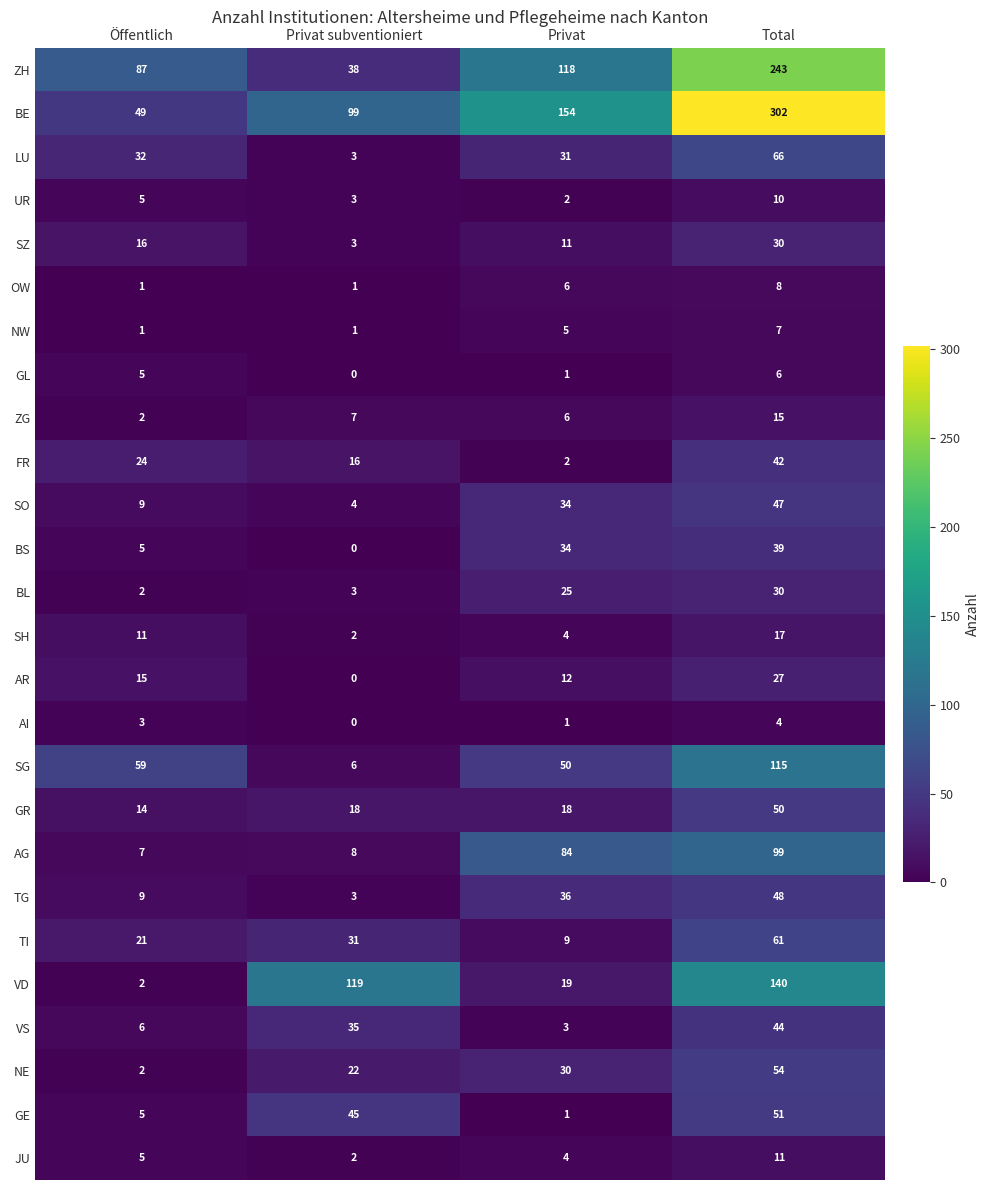

What is the maximum value shown in the chart?

302